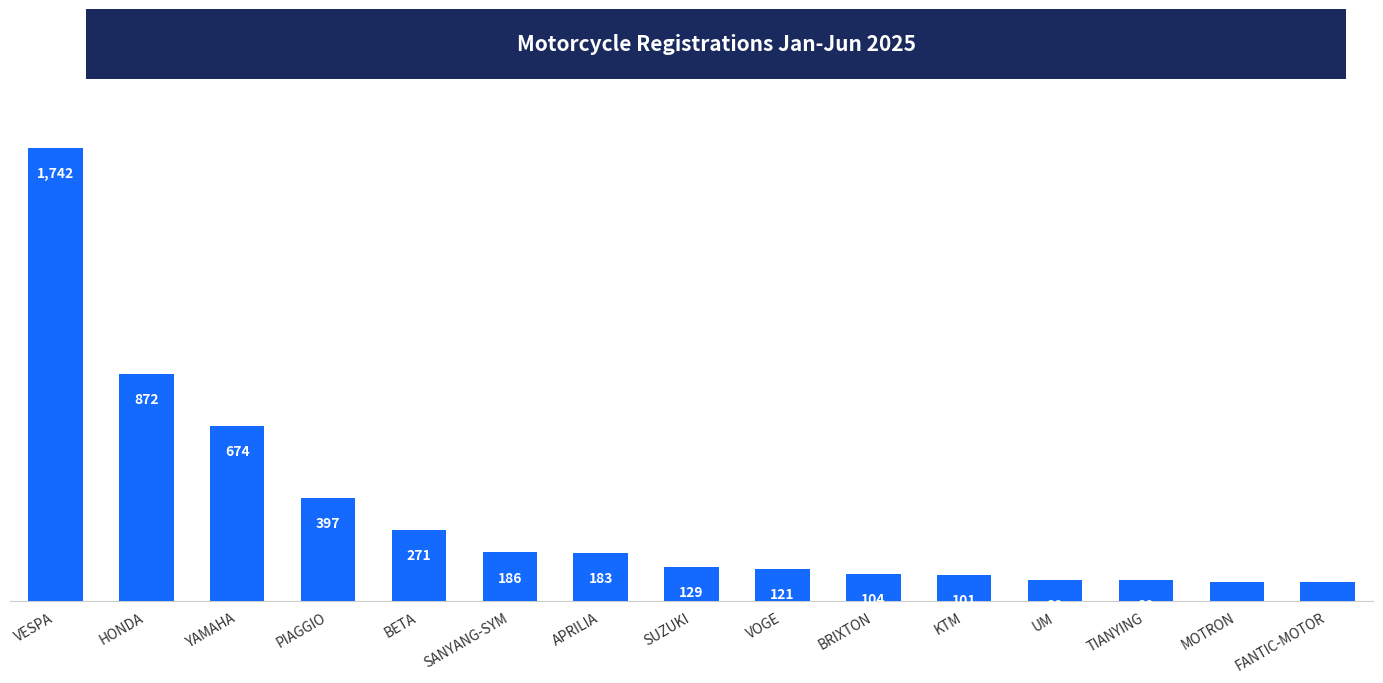

How many values are below 129?

7